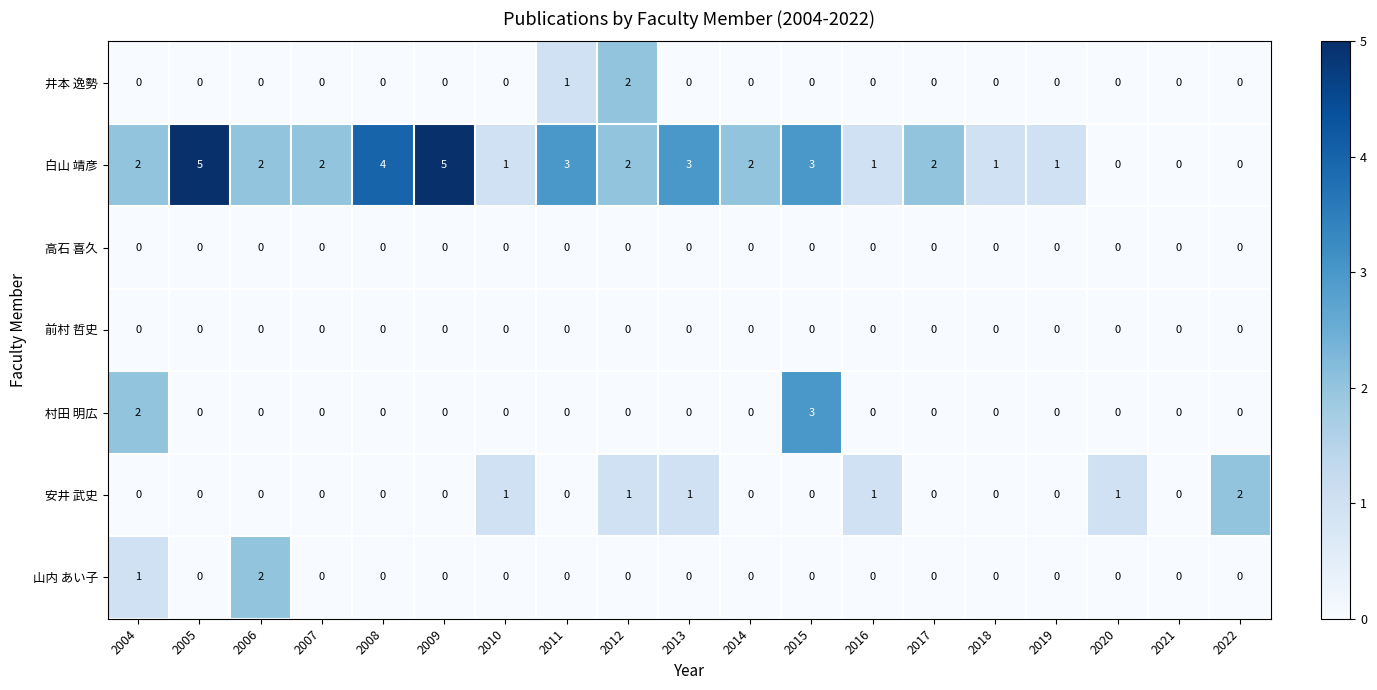

Which series has the largest total across all categories?

白山 靖彦